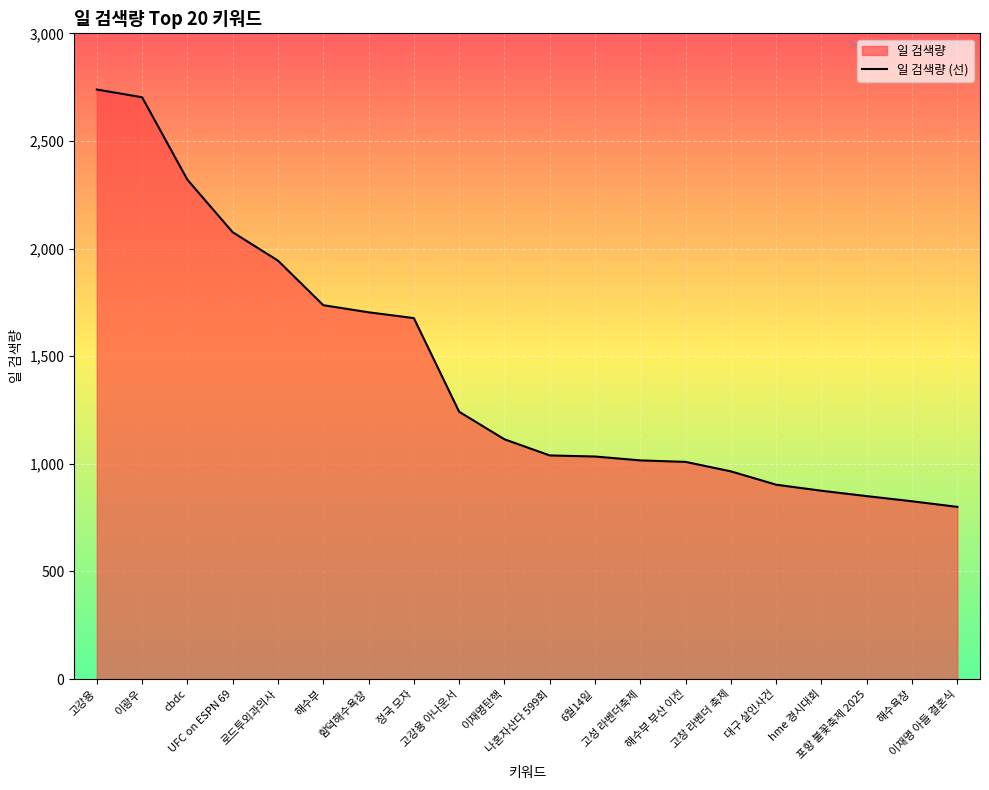

What is the sum of all values?

28573